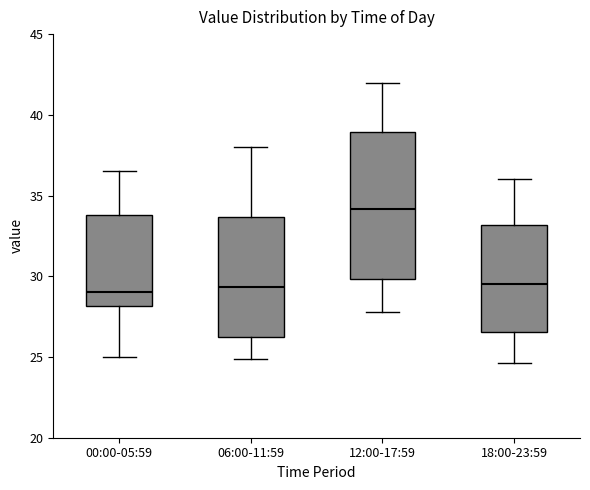

Reading left to right, transcribe this box plot: for each box, give where its median line is, the range the box spans, and where its two whiskers end, as read against the y-axis. The values are not printed on the chart, so give them approximately, as read against the axis.

00:00-05:59: median 29.0, box 28.0 to 34.0, whiskers 25.0 to 36.5
06:00-11:59: median 29.5, box 26.5 to 33.5, whiskers 25.0 to 38.0
12:00-17:59: median 34.0, box 30.0 to 39.0, whiskers 28.0 to 42.0
18:00-23:59: median 29.5, box 26.5 to 33.0, whiskers 24.5 to 36.0